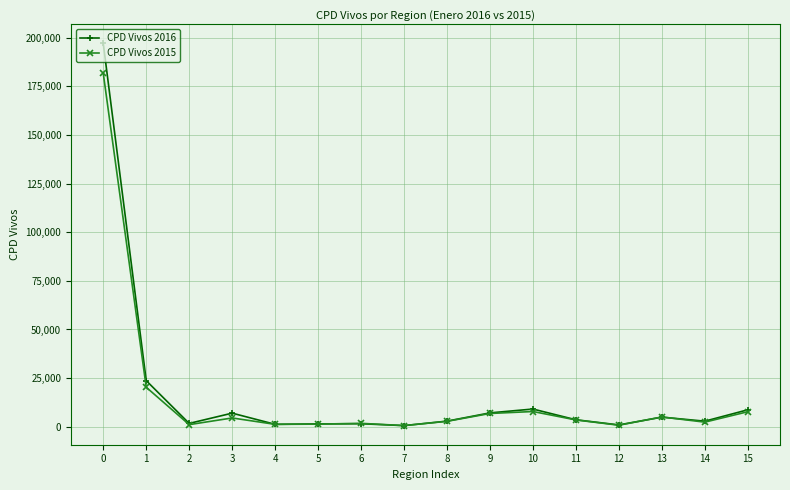

True or false: CPD Vivos 2016 has more than 2 interior local peaks.

True